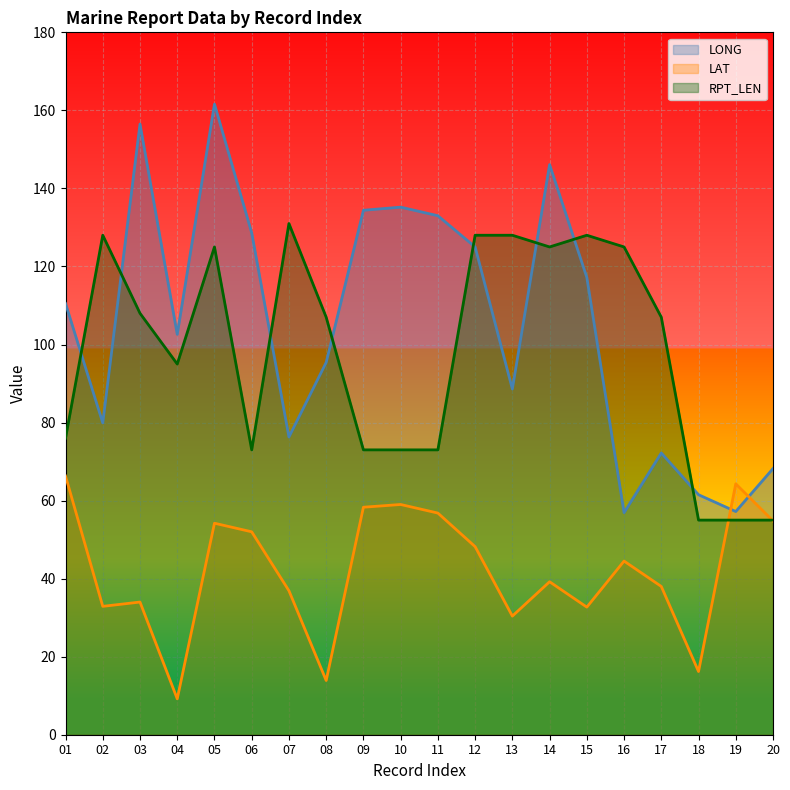

Where does the RPT_LEN series first go above 107?

02